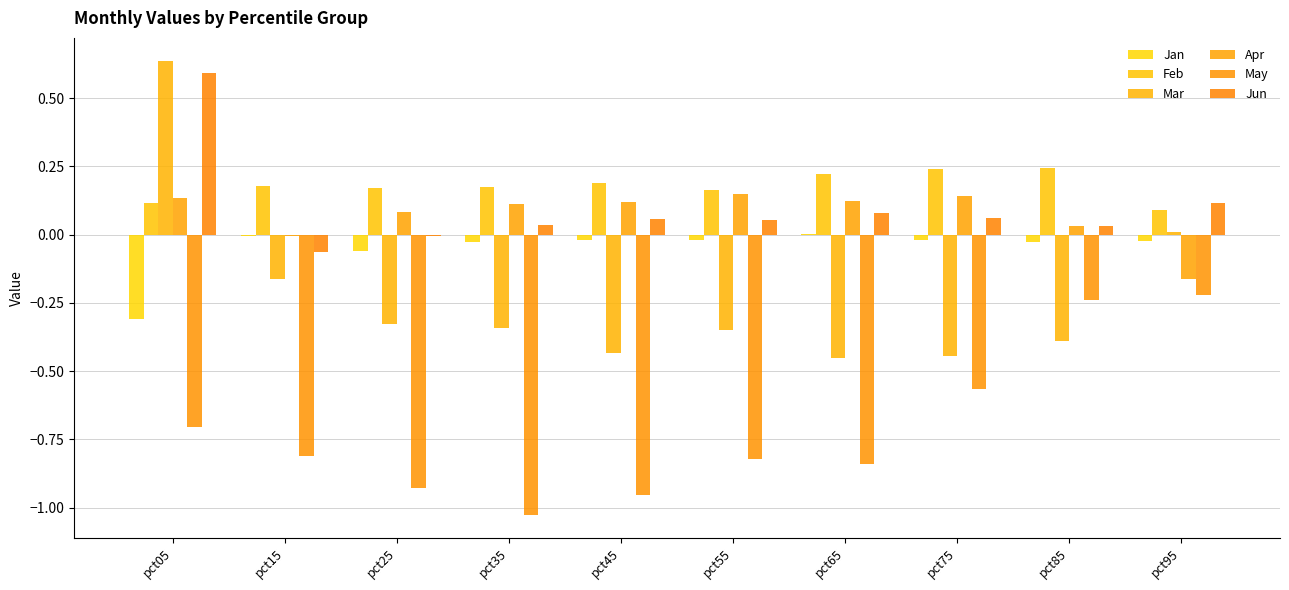

What is the average value of the Feb series?

0.2